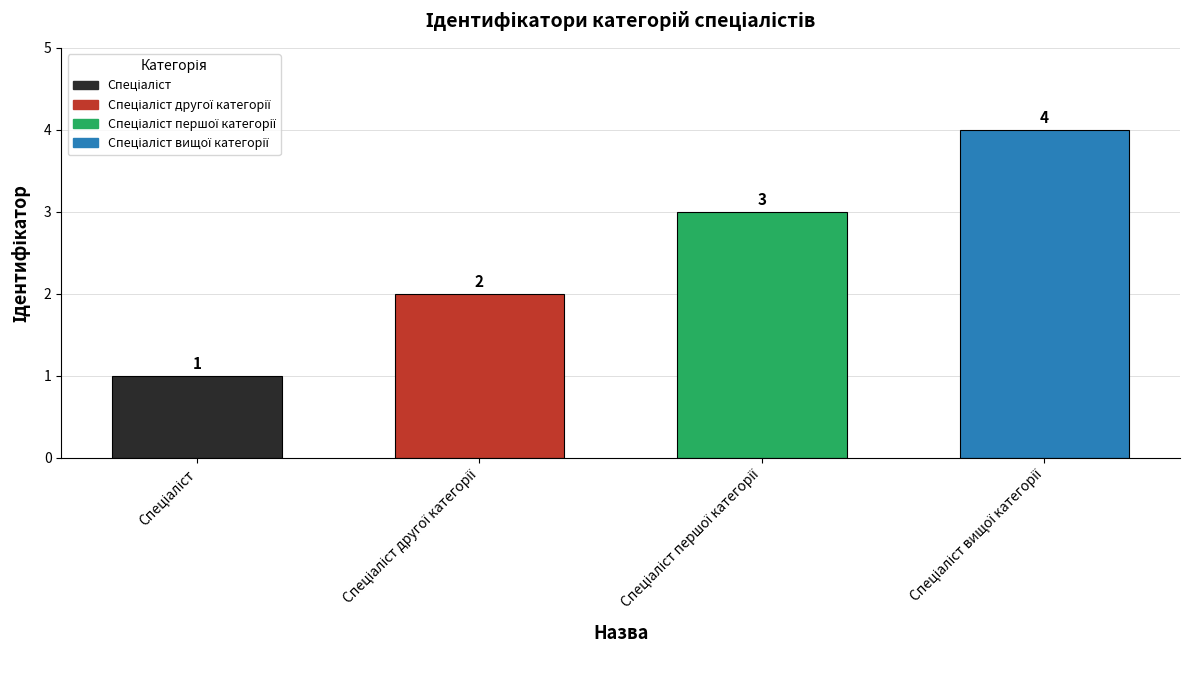

Reading right to left, list all the values displayed in this chart.

4	3	2	1